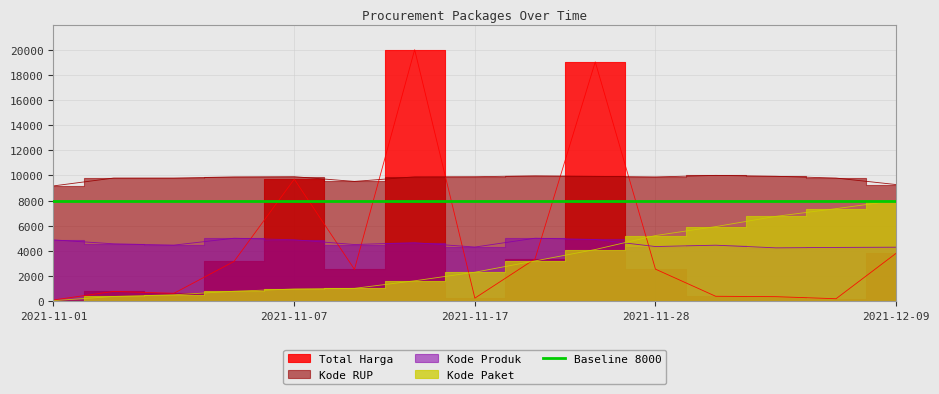

What is the sum of the Kode Paket values at 2021-11-08 and 2021-11-11?

2625.1